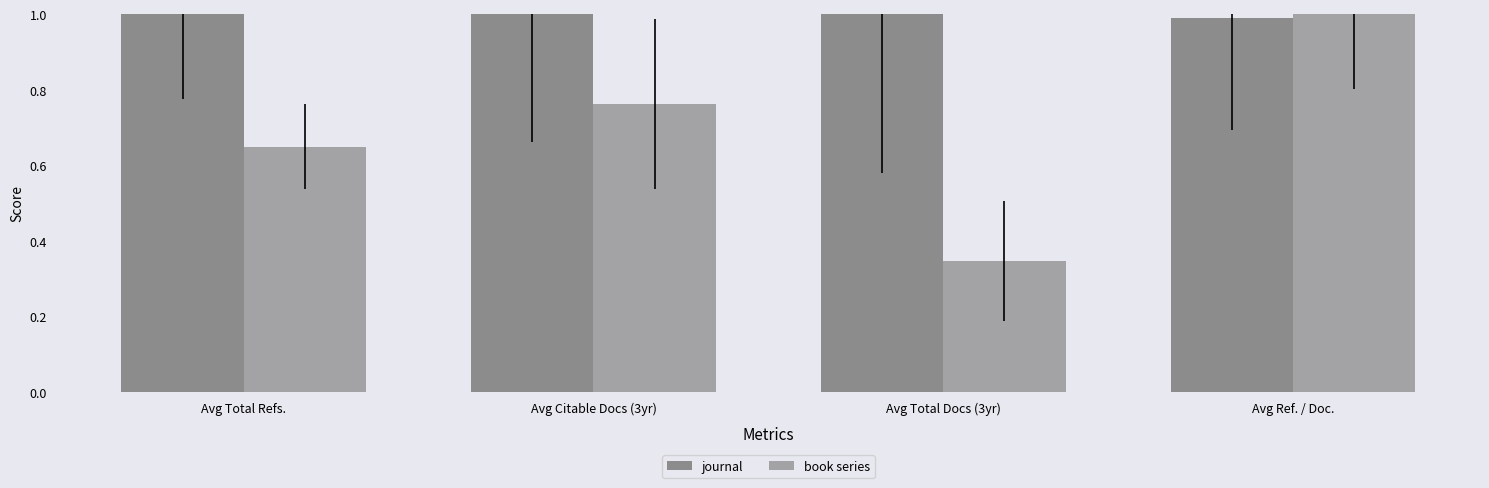

How many distinct data groups are displayed?

2